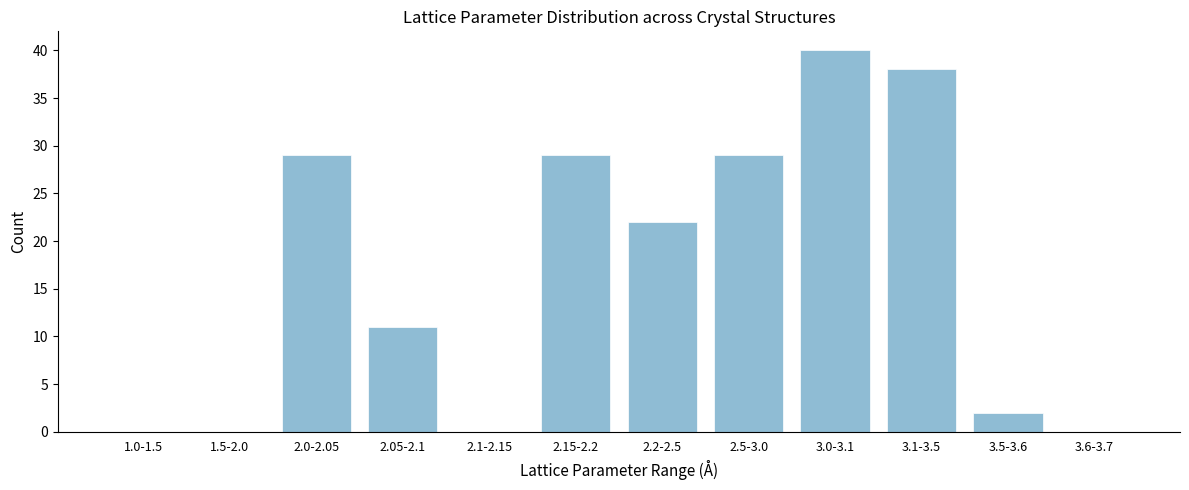

Reading left to right, transcribe all the data shown in this chart.

1.0-1.5=0	1.5-2.0=0	2.0-2.05=29	2.05-2.1=11	2.1-2.15=0	2.15-2.2=29	2.2-2.5=22	2.5-3.0=29	3.0-3.1=40	3.1-3.5=38	3.5-3.6=2	3.6-3.7=0